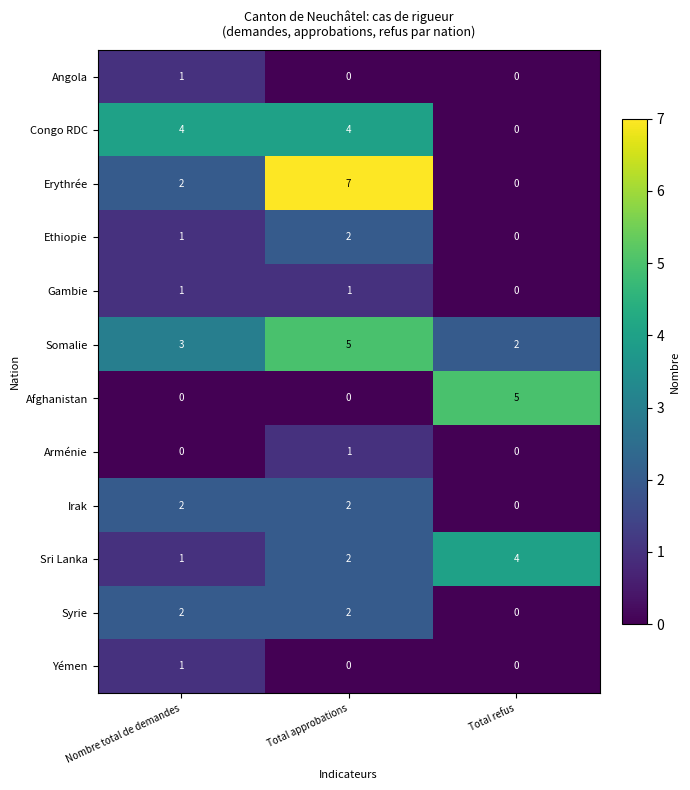

The Arménie series shows 1 at Nombre total de demandes. True or false?

False